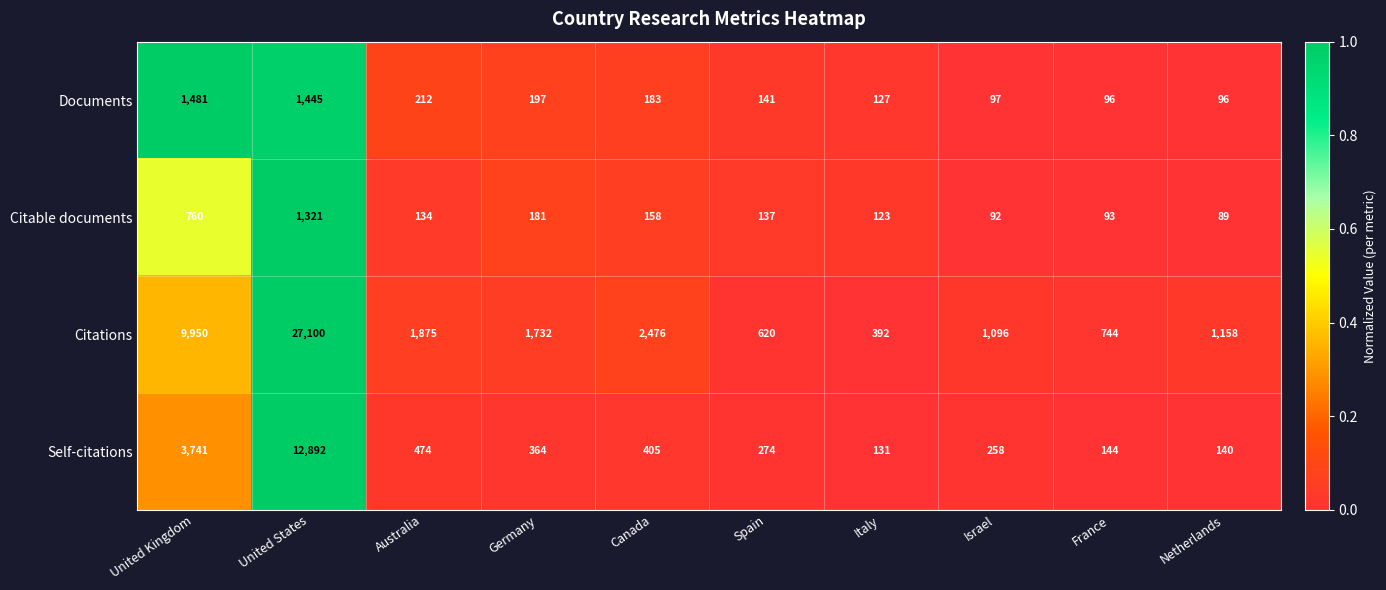

List the series in order of their peak value, highest first.

Citations, Self-citations, Documents, Citable documents